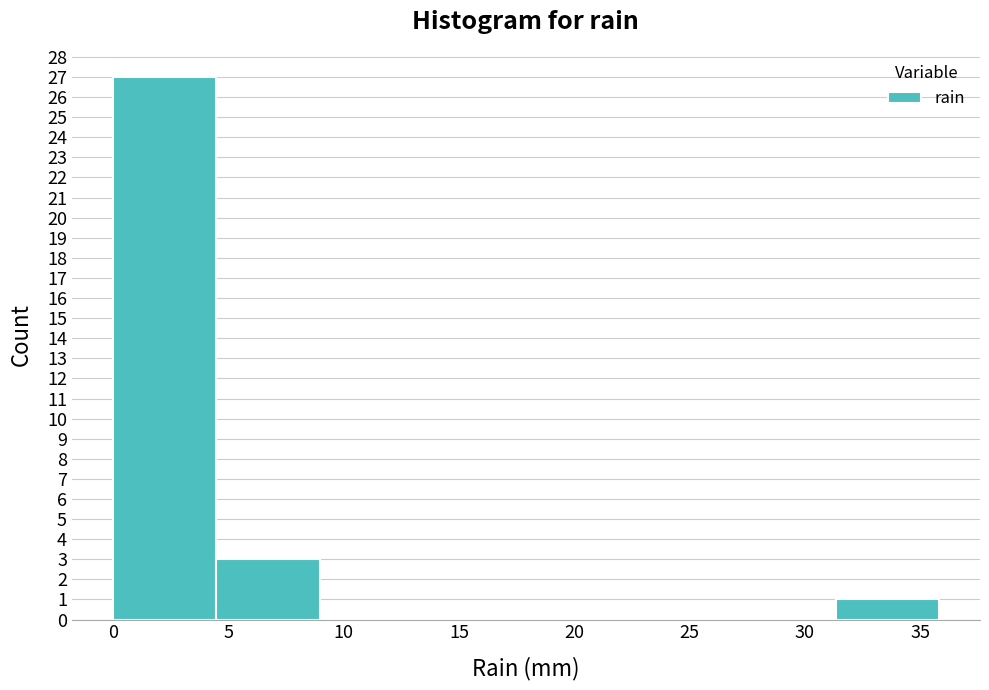

Over which range of the x-axis is the bar tallest?

0.0 to 4.5